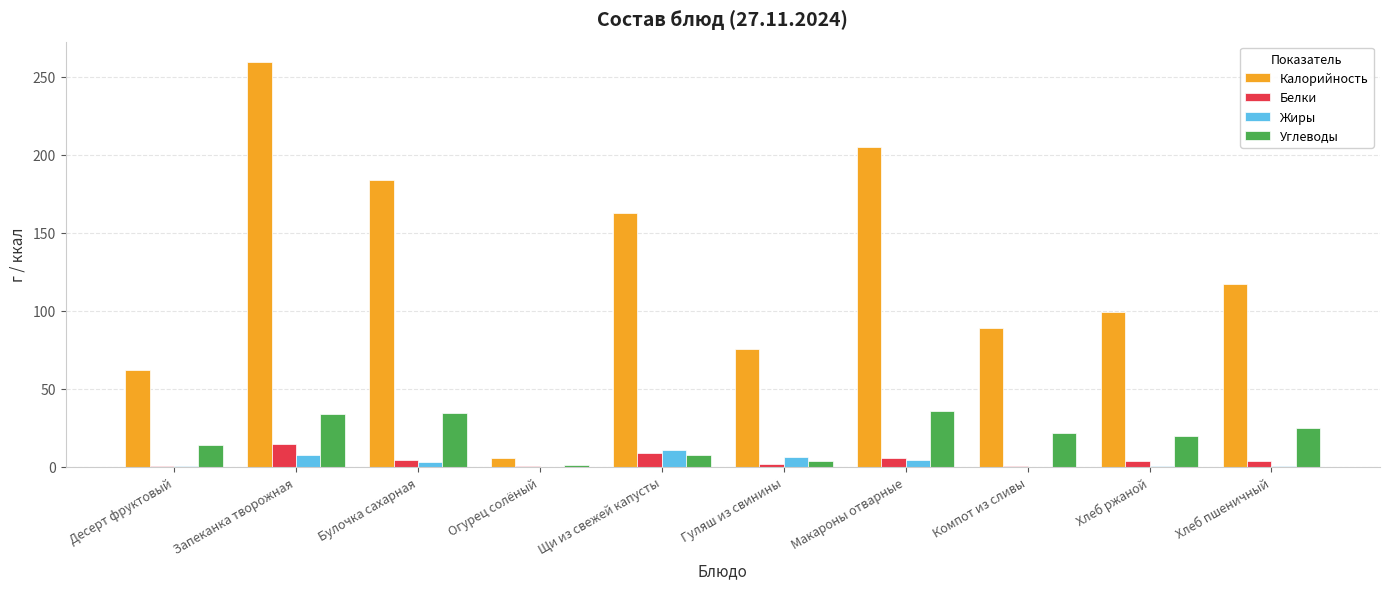

What is the greatest value displayed?

259.6